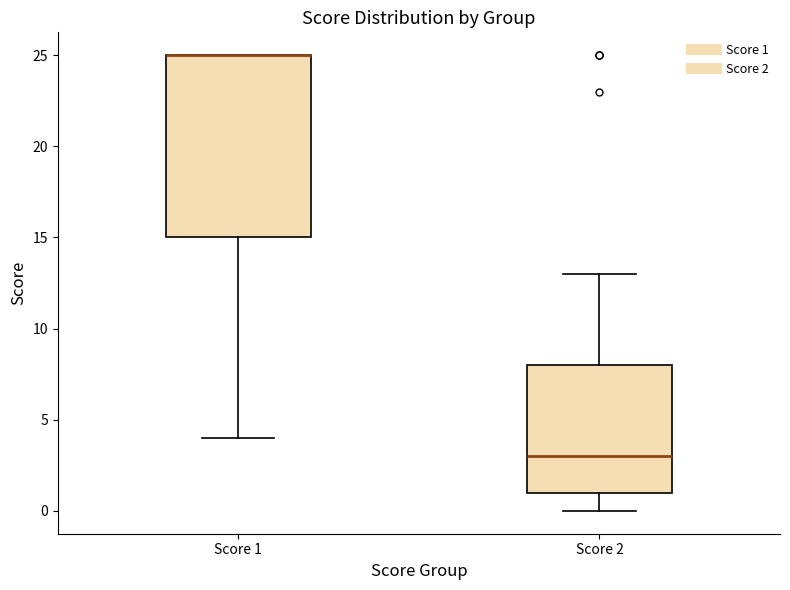

Comparing the boxes themselves (not the whiskers), which one is the tallest?

Score 1